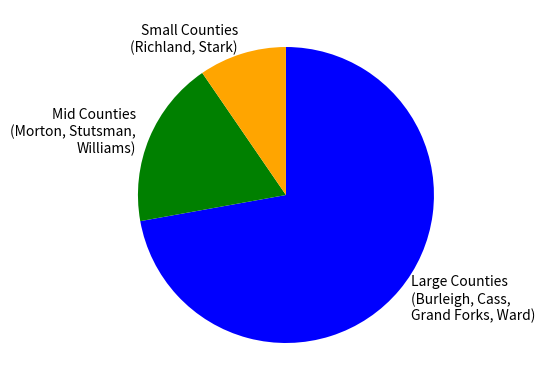

How many slices are in this pie chart?

3